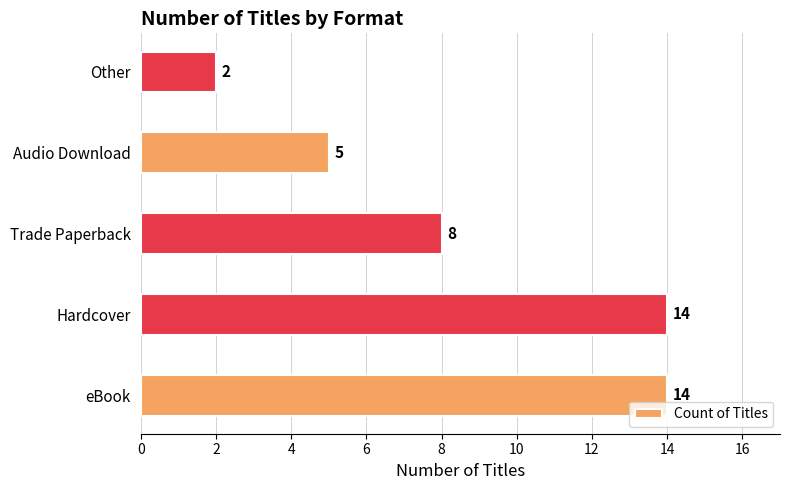

How many data points are less than 8?

2